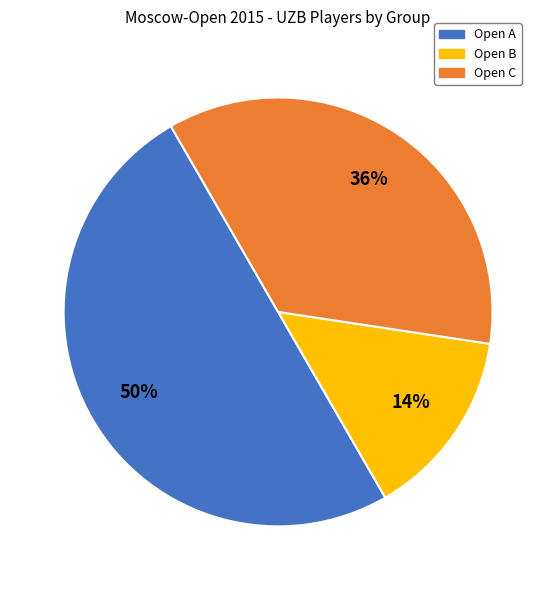

To the nearest percent, what portion does Open A represent?

50%